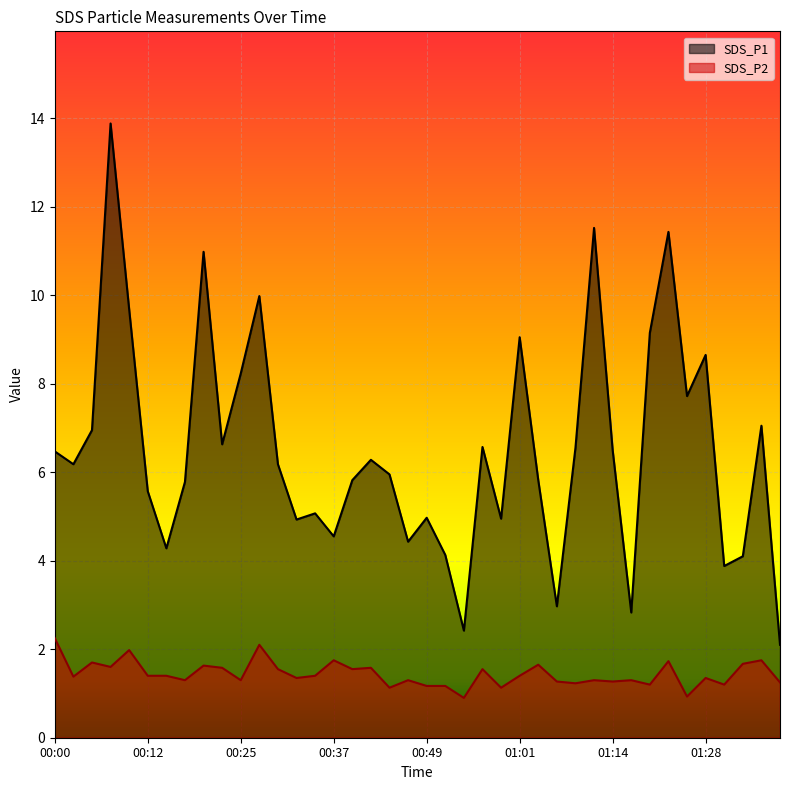

At which category is the sum across all series the highest?

00:07